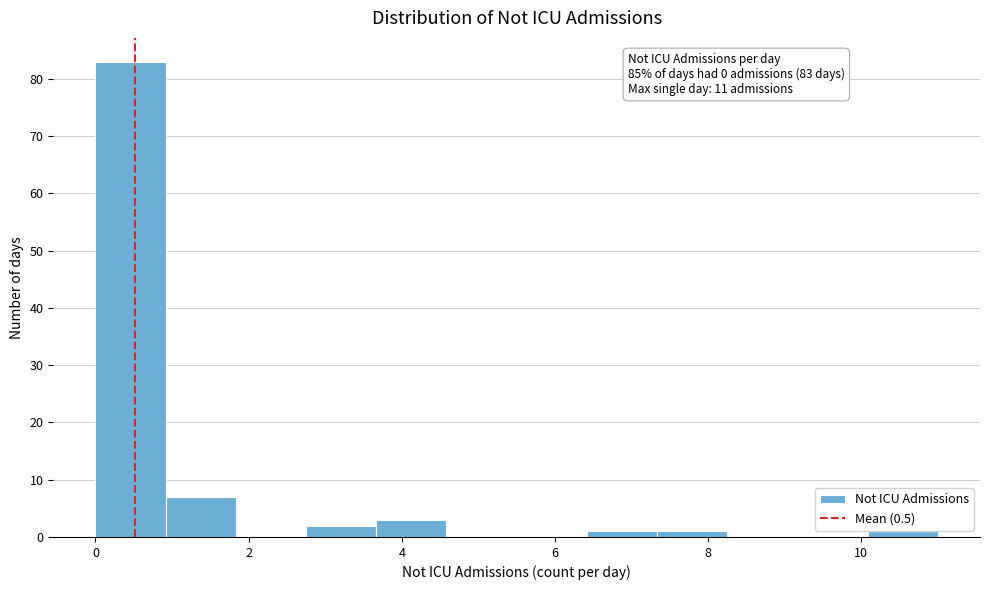

Over which range of the x-axis is the bar tallest?

0.0 to 1.0